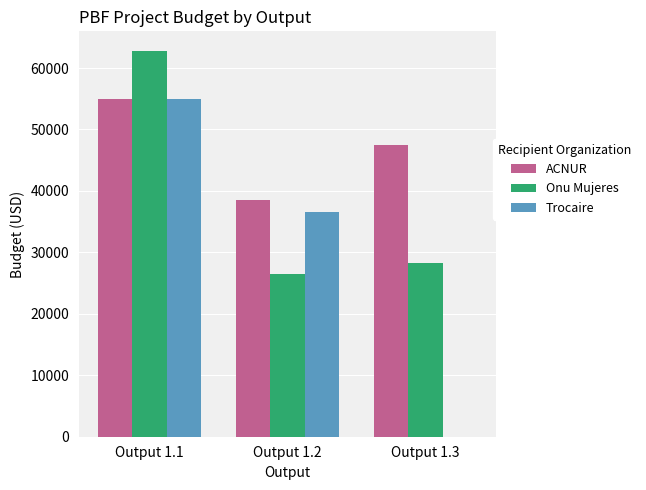

What are all the series names shown in the legend?

ACNUR, Onu Mujeres, Trocaire